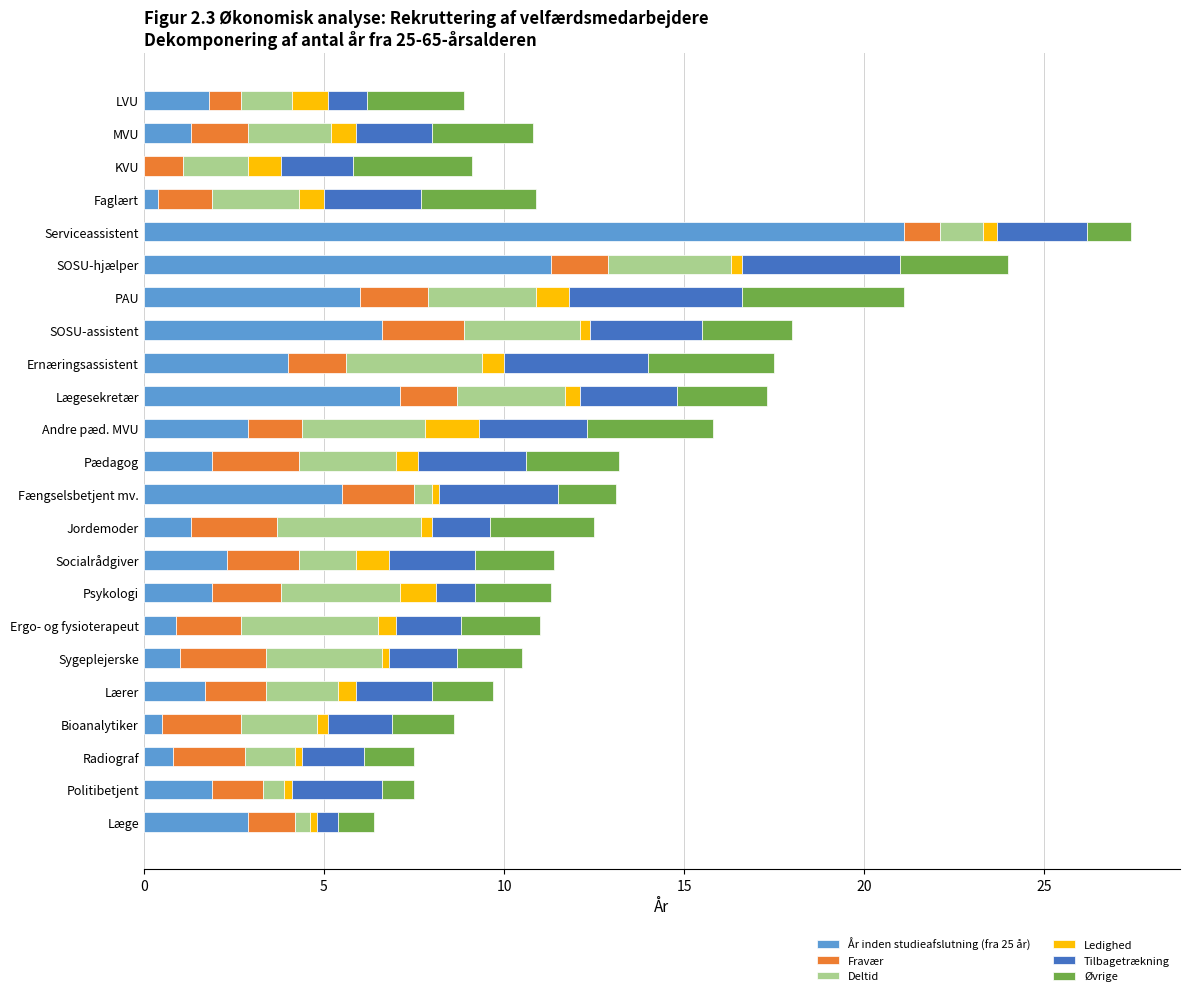

The value of År inden studieafslutning (fra 25 år) at PAU is 6.0. True or false?

True